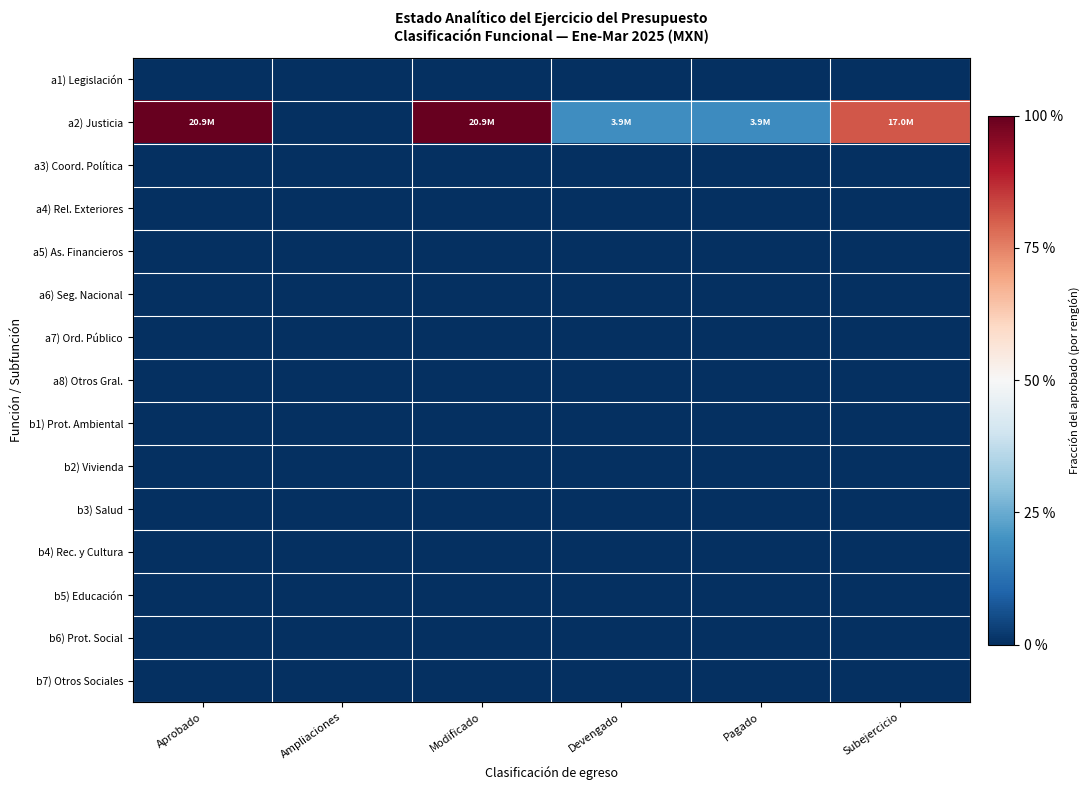

How many distinct data groups are displayed?

15